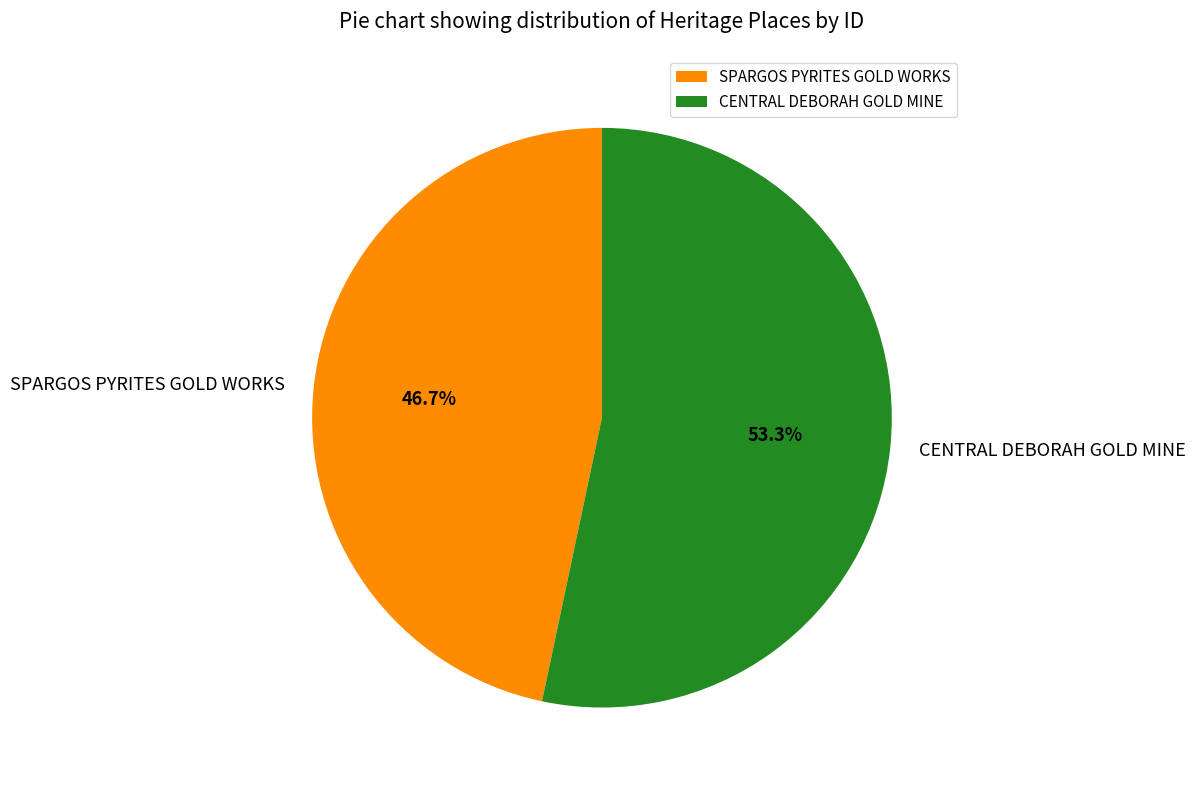

Which slice is the smallest?

SPARGOS PYRITES GOLD WORKS